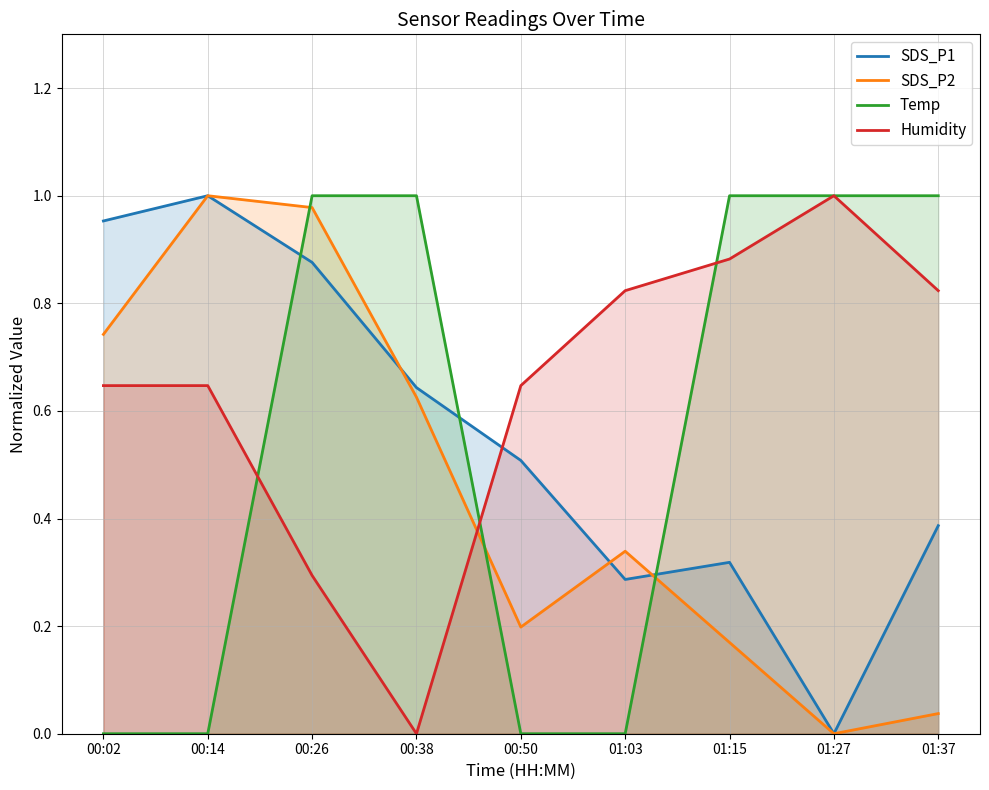

What is the sum of all SDS_P2 values?

4.1